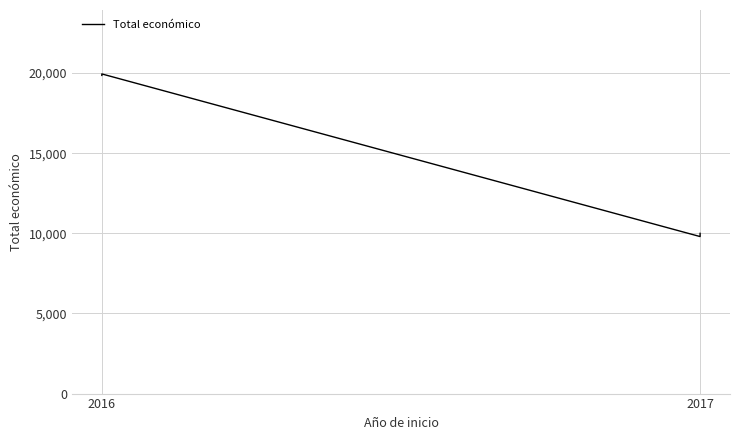

The value at 2017 is 9800. True or false?

True